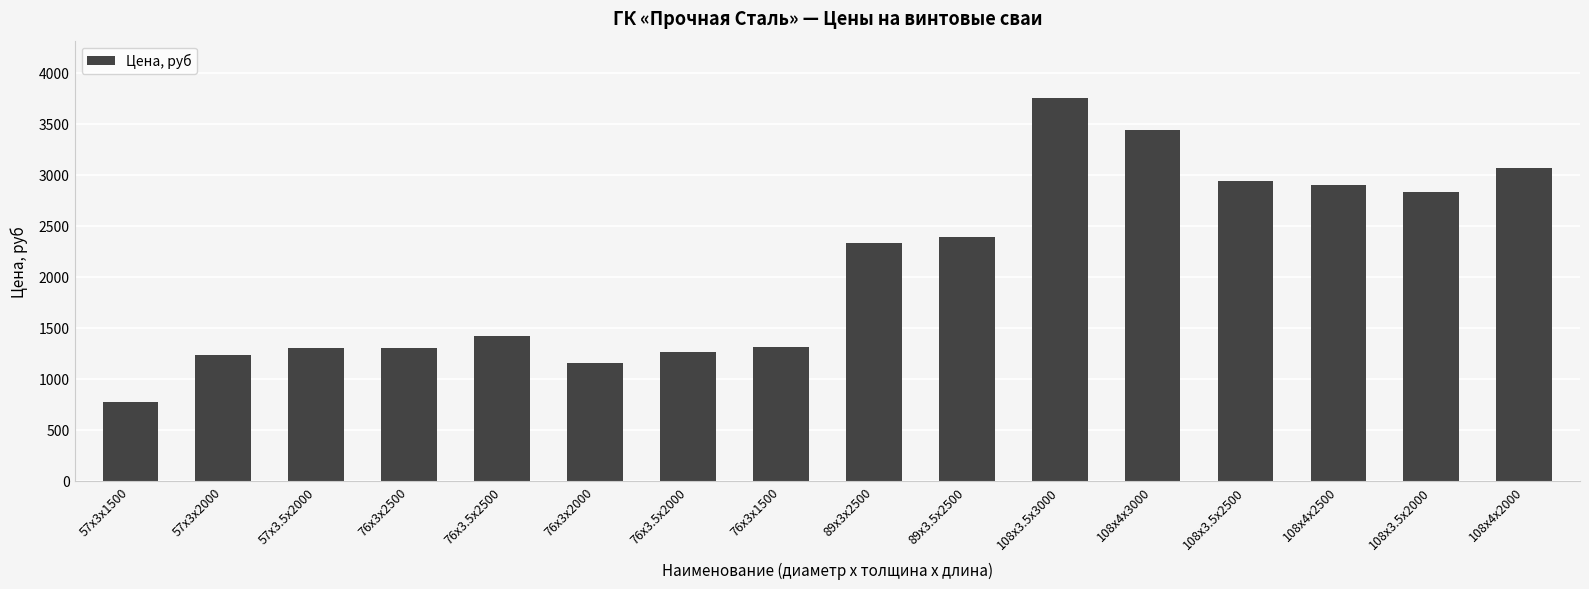

Is it true that the value at 57x3х1500 is 1306?

False